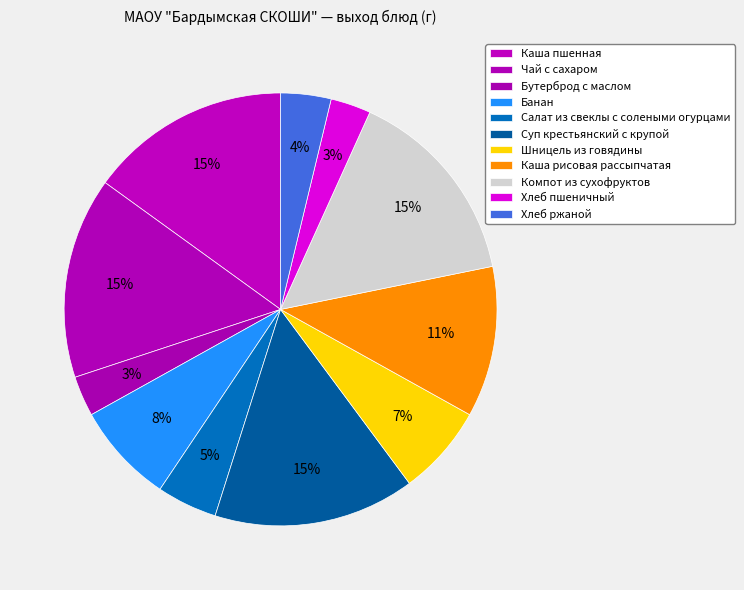

Rank the categories by value from highest to lowest.

Каша пшенная, Чай с сахаром, Суп крестьянский с крупой, Компот из сухофруктов, Каша рисовая рассыпчатая, Банан, Шницель из говядины, Салат из свеклы с солеными огурцами, Хлеб ржаной, Бутерброд с маслом, Хлеб пшеничный